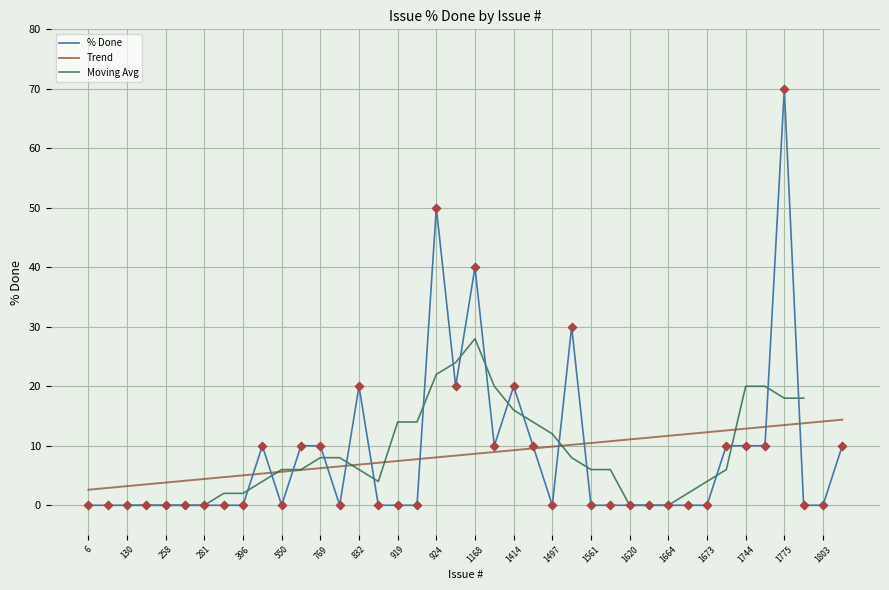

Which has a higher value, 1775 or 281?

1775